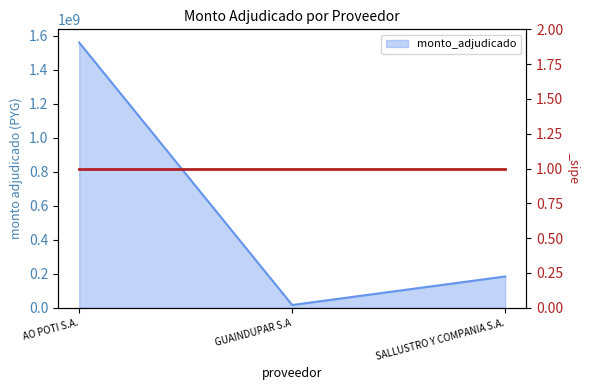

What is the label of the 1st point from the left?

AO POTI S.A.